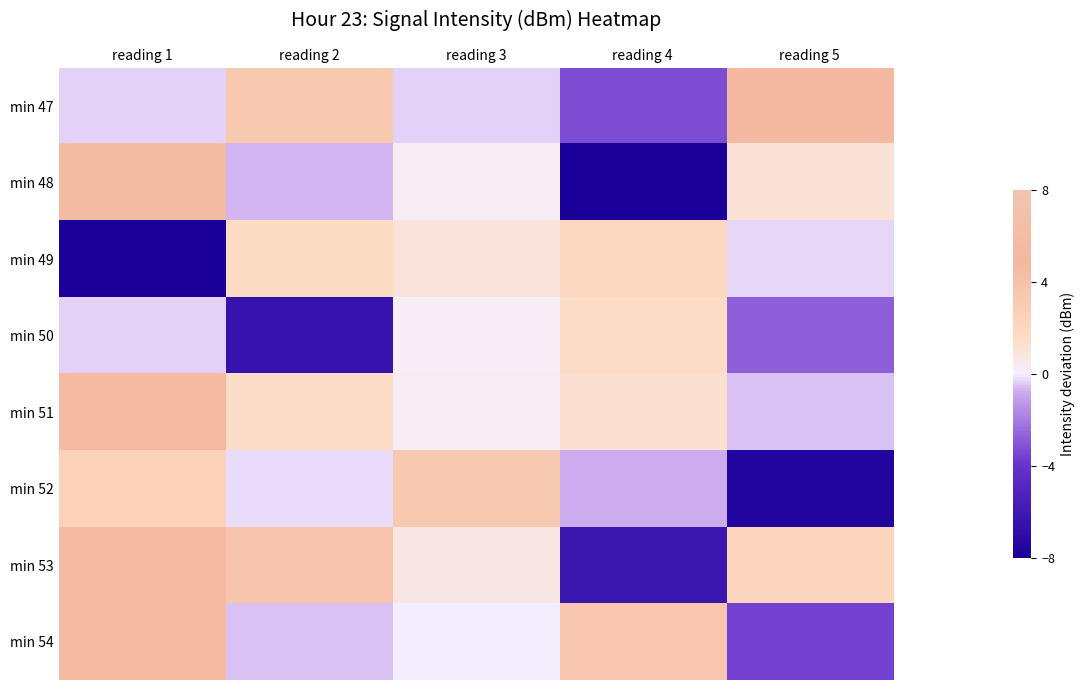

Reading right to left, transcribe all the data shown in this chart.

min 47: reading 5=5.2	reading 4=-3.3	reading 3=-0.4	reading 2=3.2	reading 1=-0.4
min 48: reading 5=1.1	reading 4=-11.4	reading 3=0.3	reading 2=-0.6	reading 1=4.4
min 49: reading 5=-0.3	reading 4=2.1	reading 3=1.0	reading 2=1.7	reading 1=-8.5
min 50: reading 5=-2.8	reading 4=1.5	reading 3=0.2	reading 2=-6.5	reading 1=-0.3
min 51: reading 5=-0.5	reading 4=1.2	reading 3=0.3	reading 2=1.5	reading 1=4.5
min 52: reading 5=-7.6	reading 4=-0.8	reading 3=3.2	reading 2=-0.2	reading 1=2.5
min 53: reading 5=2.1	reading 4=-6.2	reading 3=0.8	reading 2=3.6	reading 1=5.3
min 54: reading 5=-3.6	reading 4=3.5	reading 3=-0.0	reading 2=-0.5	reading 1=4.6